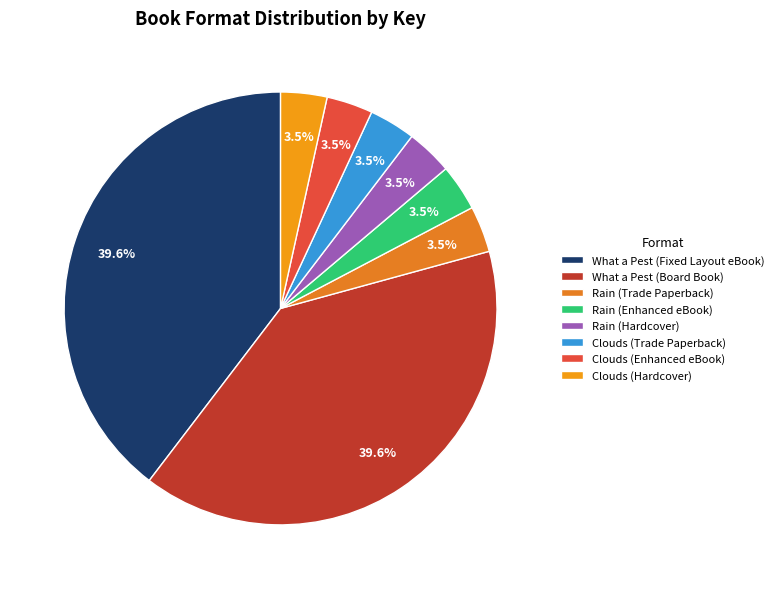

Is there any slice that represents more than half of the pie?

No